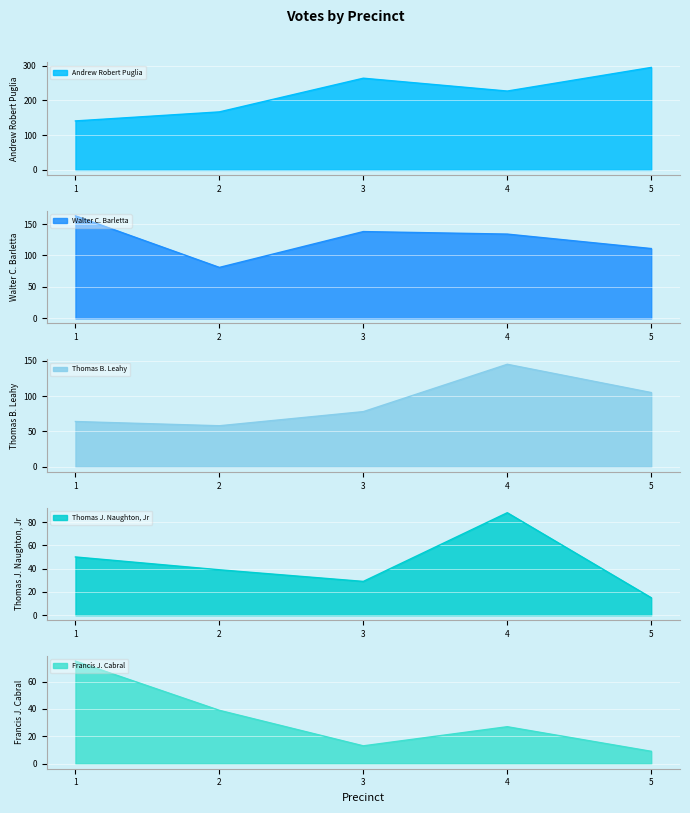

True or false: Thomas B. Leahy and Thomas J. Naughton, Jr intersect in this chart.

False